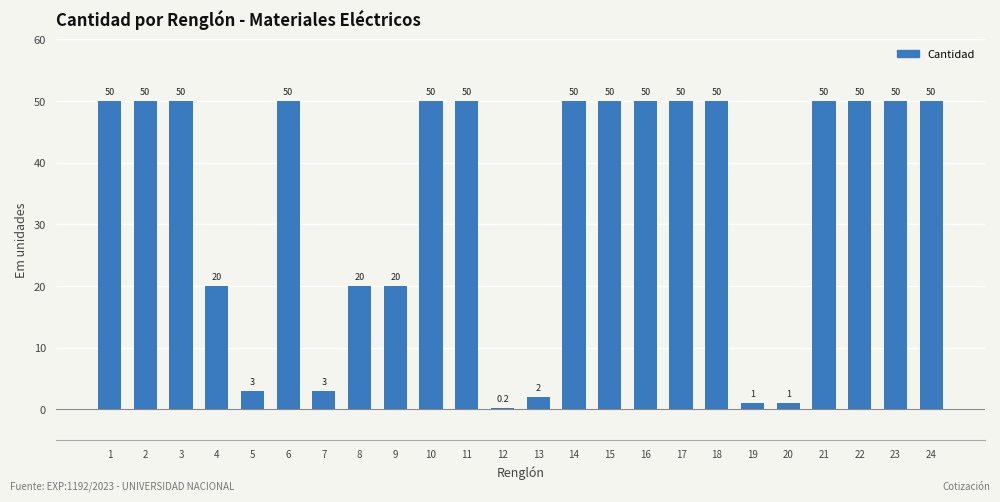

How many values are between 20 and 50?

18